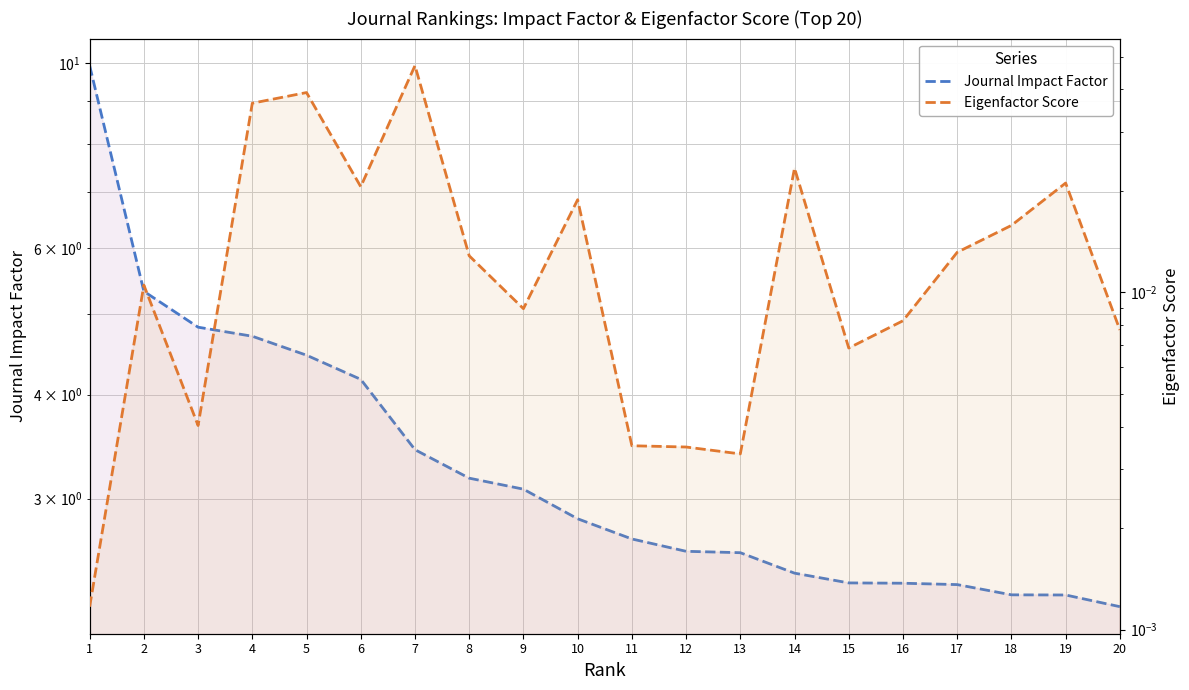

How many lines are shown in the chart?

2